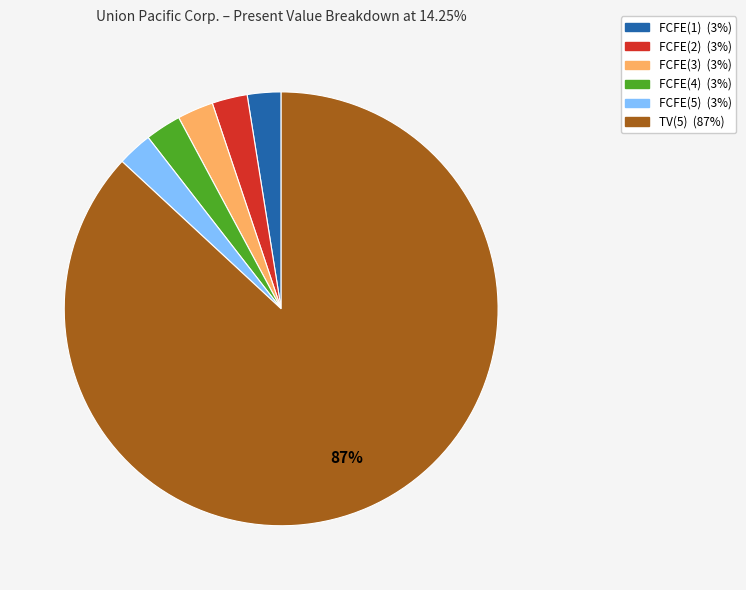

To the nearest percent, what portion does FCFE(2) represent?

3%